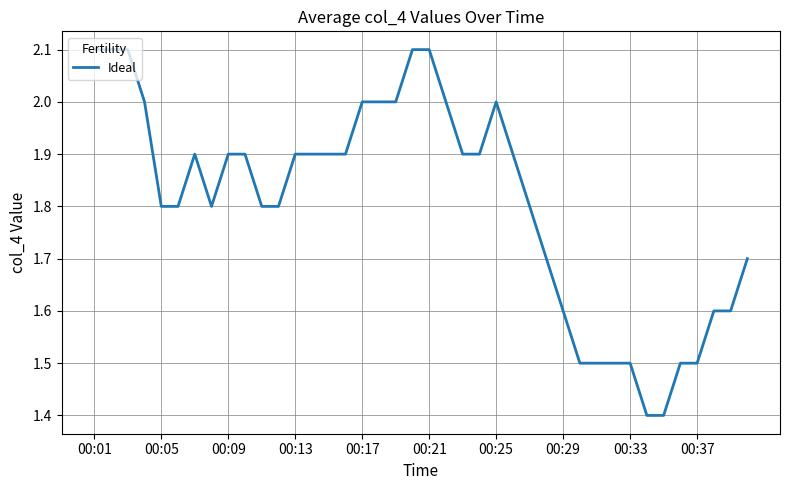

What is the difference between the maximum and minimum values?

0.7